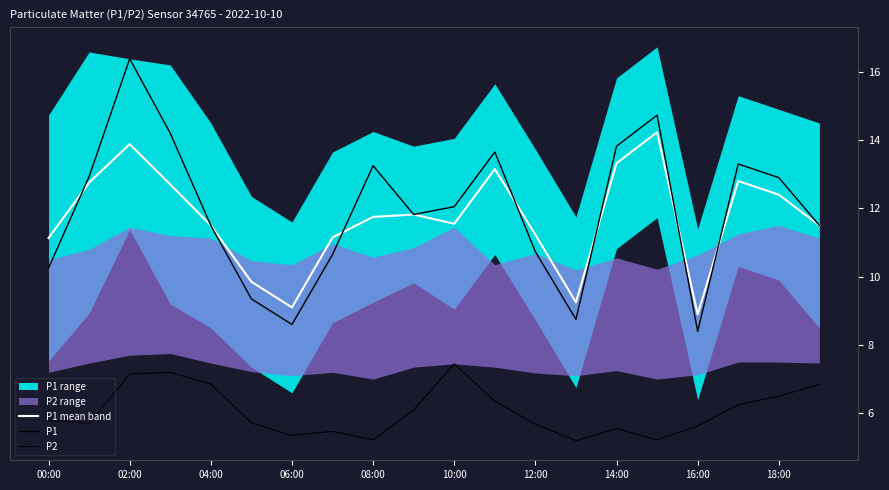

True or false: P1 has a value of 3.1 at 13.

False